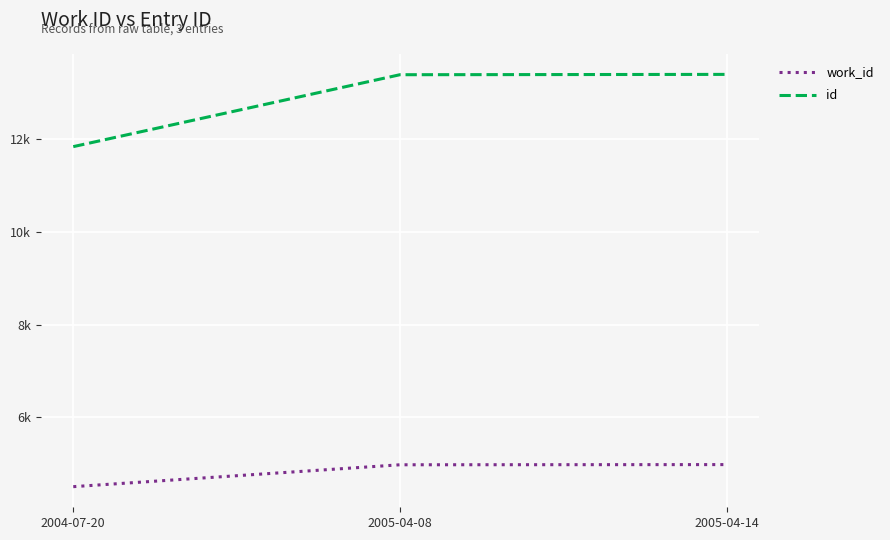

What is the minimum value for work_id?

4507